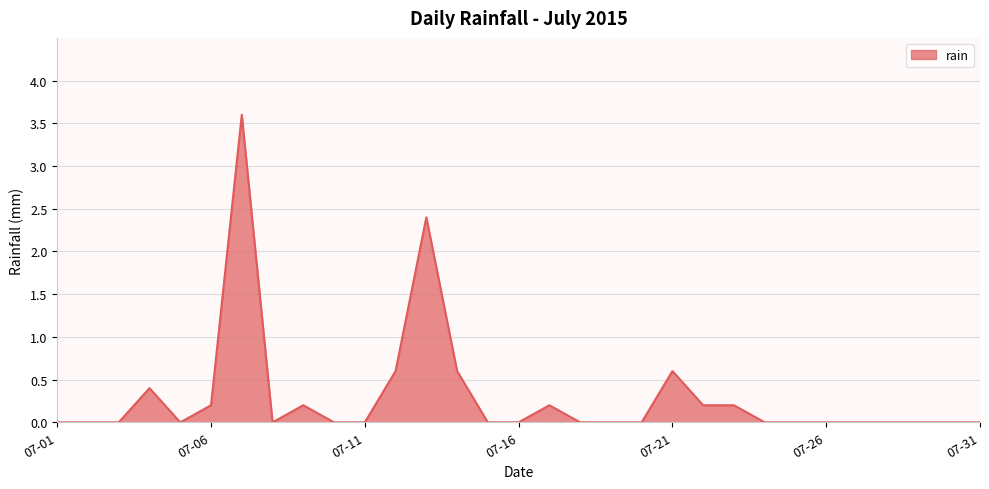

What is the average value?

0.3